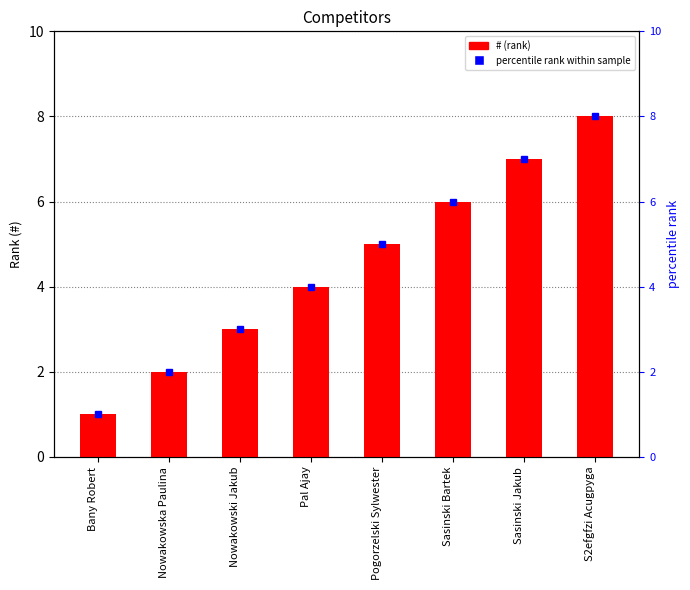

Count the values in the range 3 to 7.

5